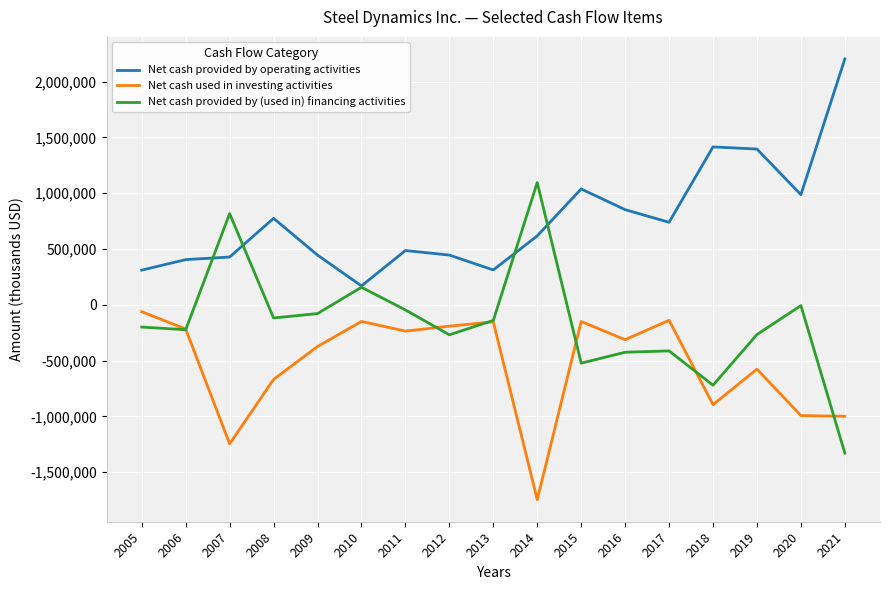

List the series in order of their overall mean, lowest first.

Net cash used in investing activities, Net cash provided by (used in) financing activities, Net cash provided by operating activities